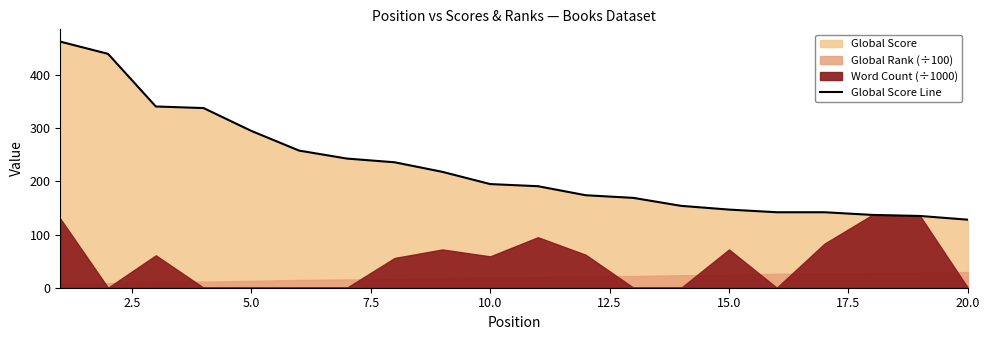

The value of Global Score Line at 10.0 is 120. True or false?

False